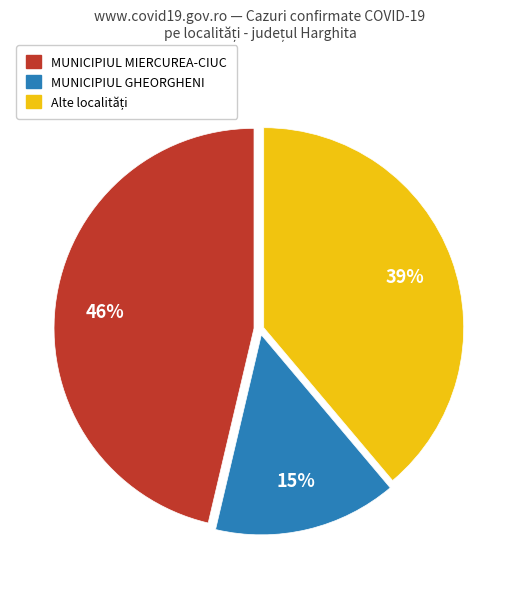

To the nearest percent, what portion does MUNICIPIUL MIERCUREA-CIUC represent?

46%